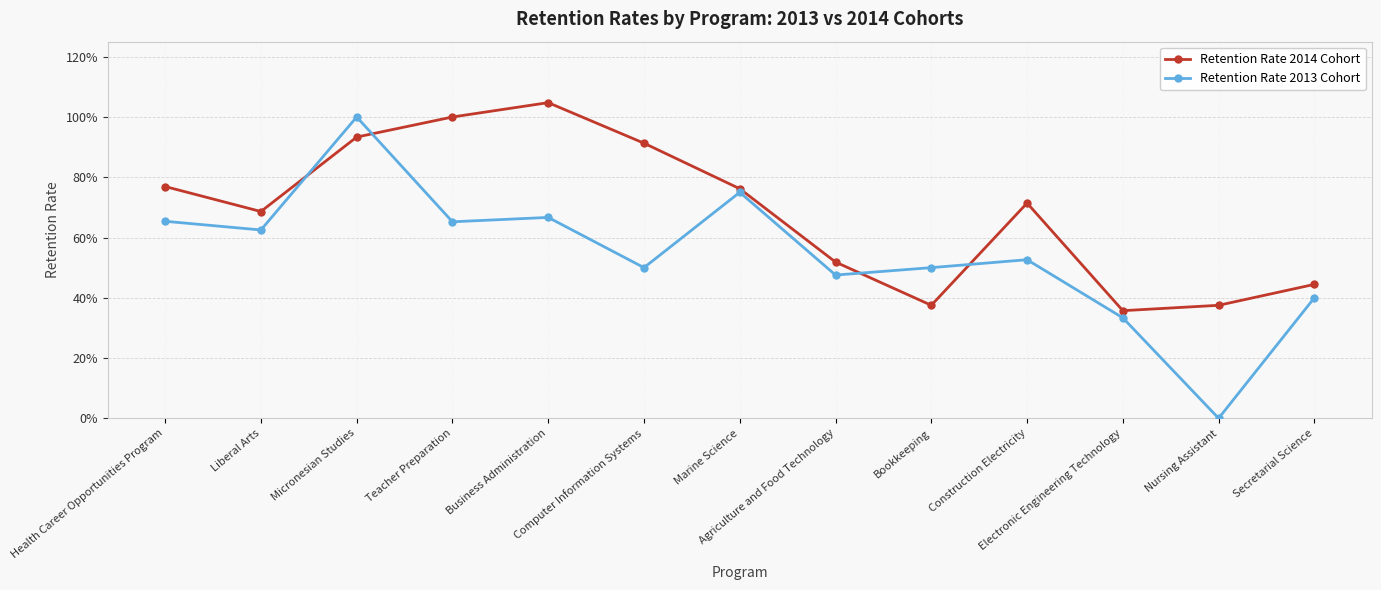

Which series ends up on top after the final intersection of Retention Rate 2013 Cohort and Retention Rate 2014 Cohort?

Retention Rate 2014 Cohort